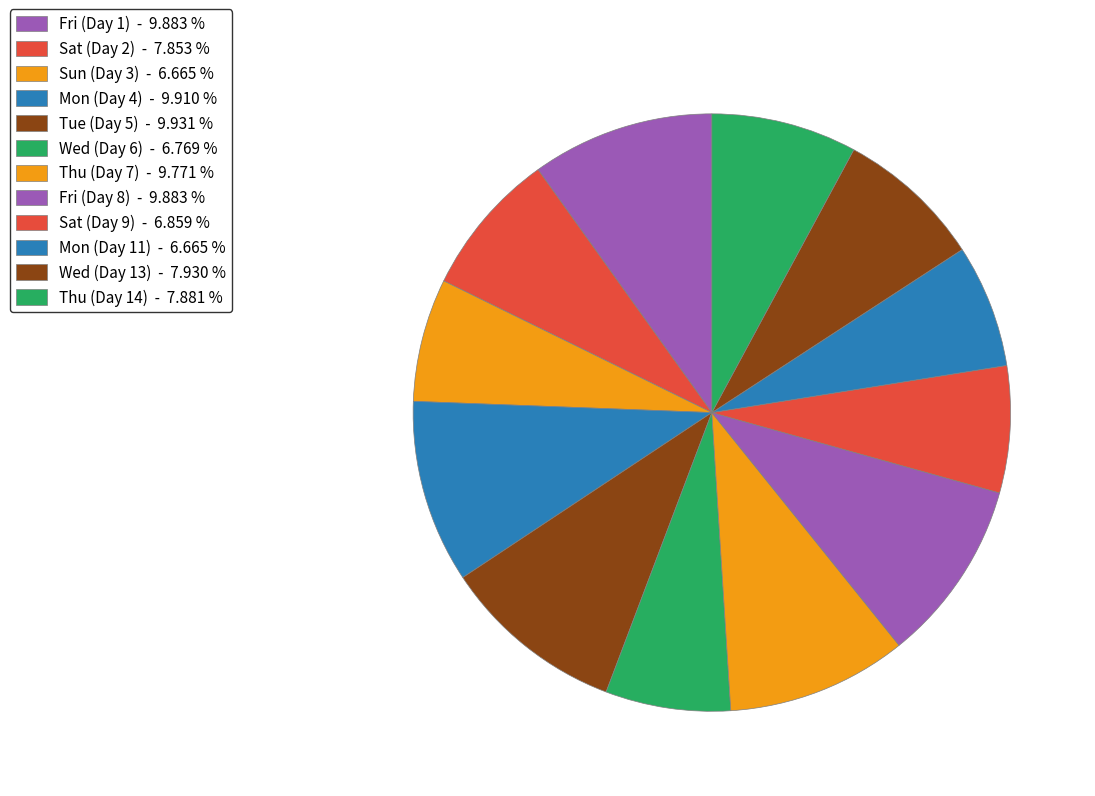

True or false: Sun (Day 3) accounts for 7% of the total.

True